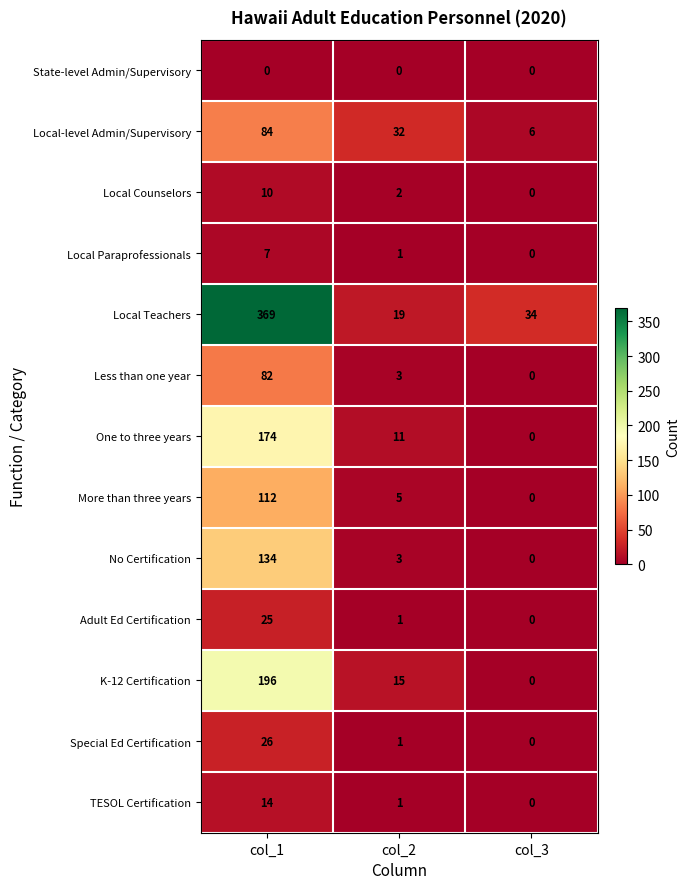

What is the spread (max minus min) of values at col_1?

369